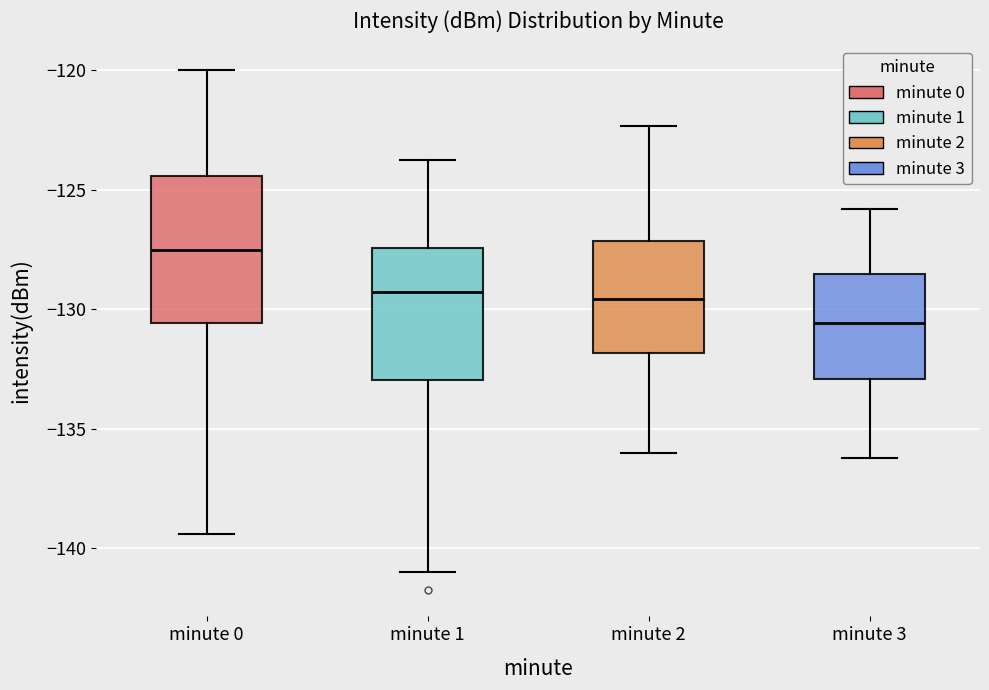

Reading left to right, transcribe this box plot: for each box, give where its median line is, the range the box spans, and where its two whiskers end, as read against the y-axis. The values are not printed on the chart, so give them approximately, as read against the axis.

minute 0: median -127.5, box -130.5 to -124.5, whiskers -139.5 to -120.0
minute 1: median -129.5, box -133.0 to -127.5, whiskers -141.0 to -124.0
minute 2: median -129.5, box -132.0 to -127.0, whiskers -136.0 to -122.5
minute 3: median -130.5, box -133.0 to -128.5, whiskers -136.0 to -126.0